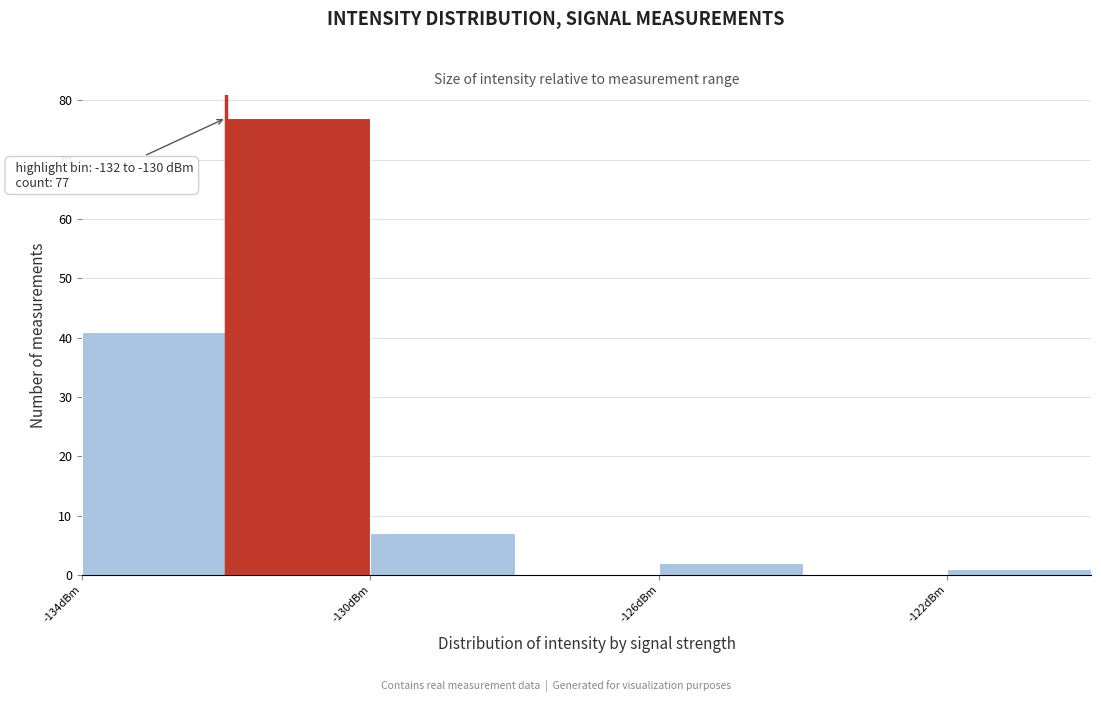

Which range on the x-axis has the tallest bar?

-132 to -130